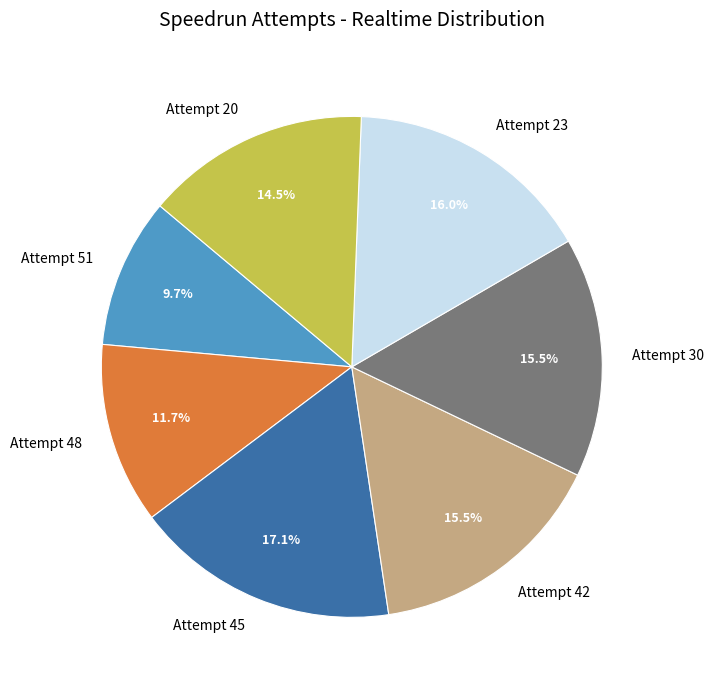

What is the ratio of the value at Attempt 48 to the value at Attempt 30?

0.8